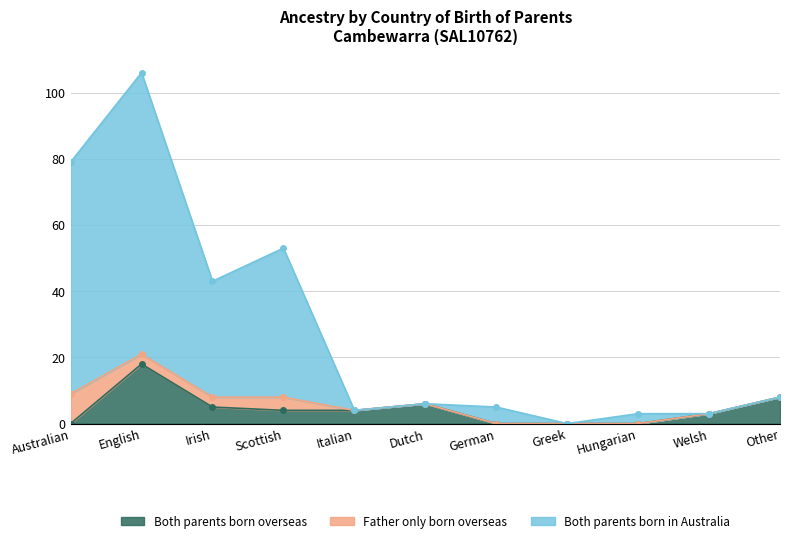

Which category has the highest value in the Both parents born overseas series?

English